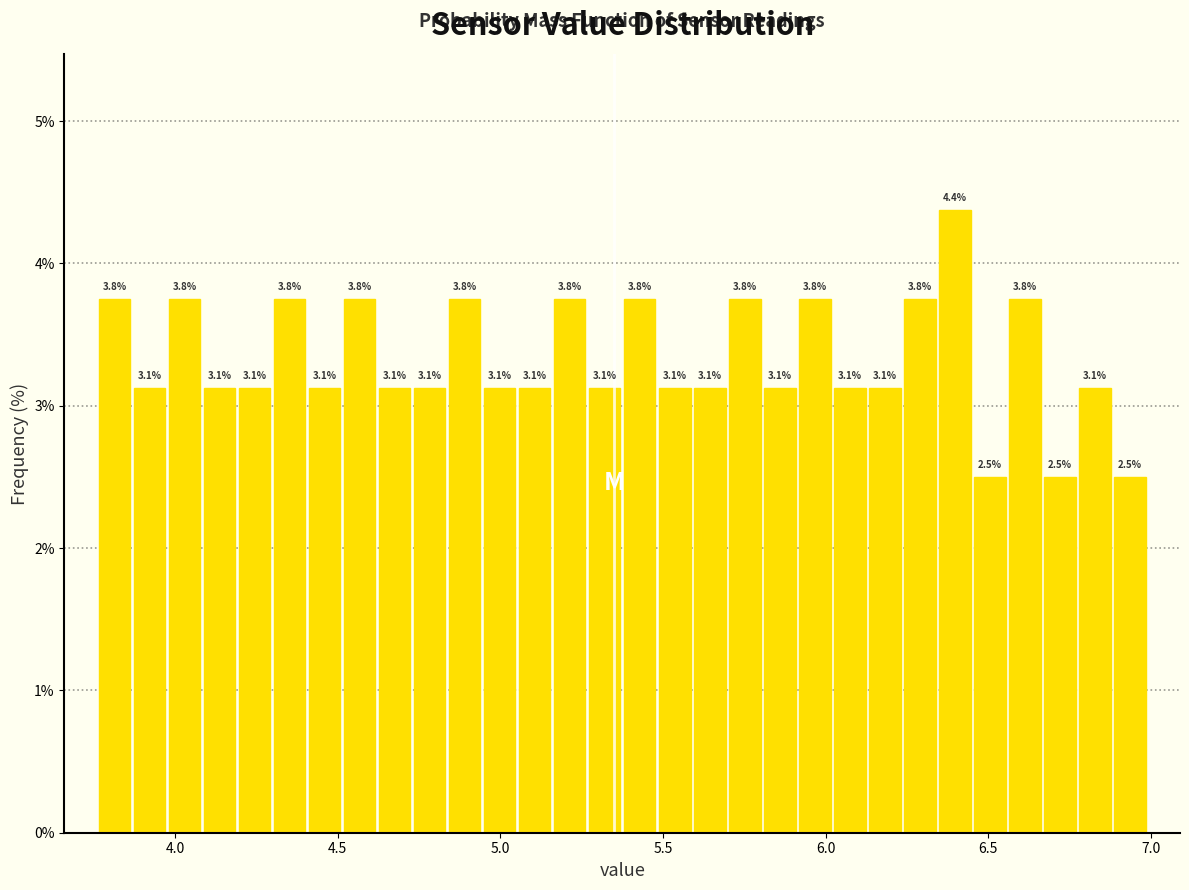

Read against the x-axis, roughly where is the centre of the tallest bar?

6.40